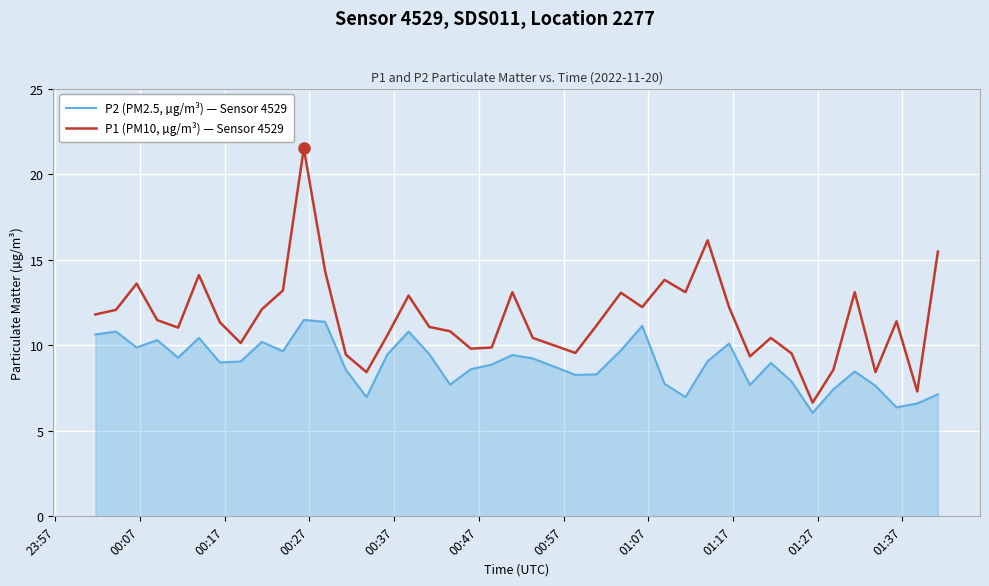

Which series has the widest spread of values?

P1 (PM10, µg/m³) — Sensor 4529